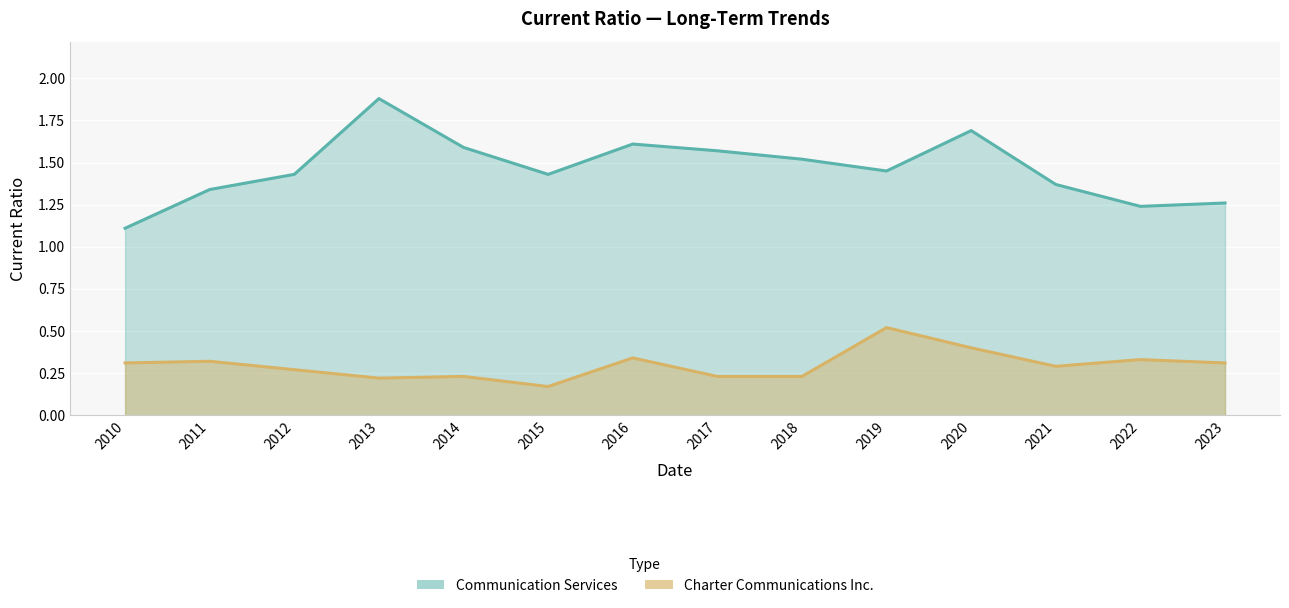

What is the sum of all Charter Communications Inc. values?

4.2